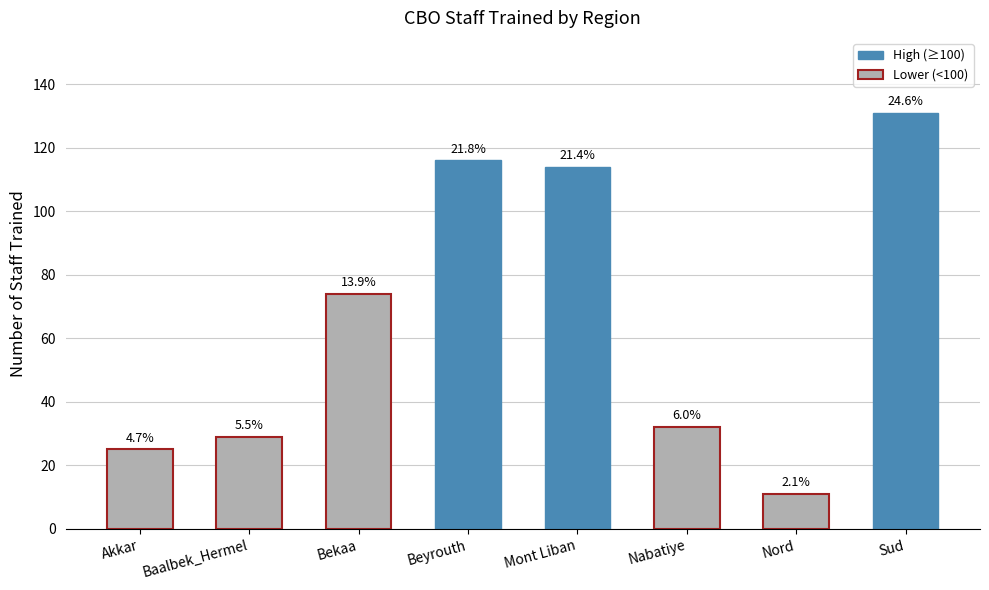

Reading left to right, transcribe all the data shown in this chart.

25	29	74	116	114	32	11	131